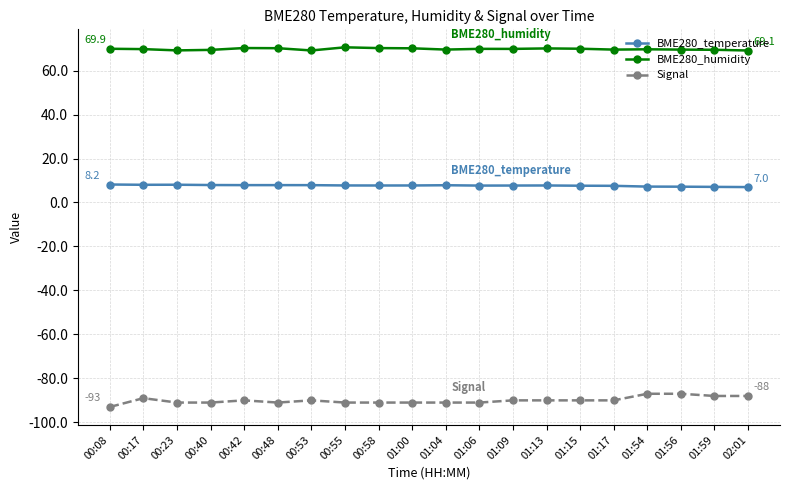

Does the chart have visible grid lines?

Yes